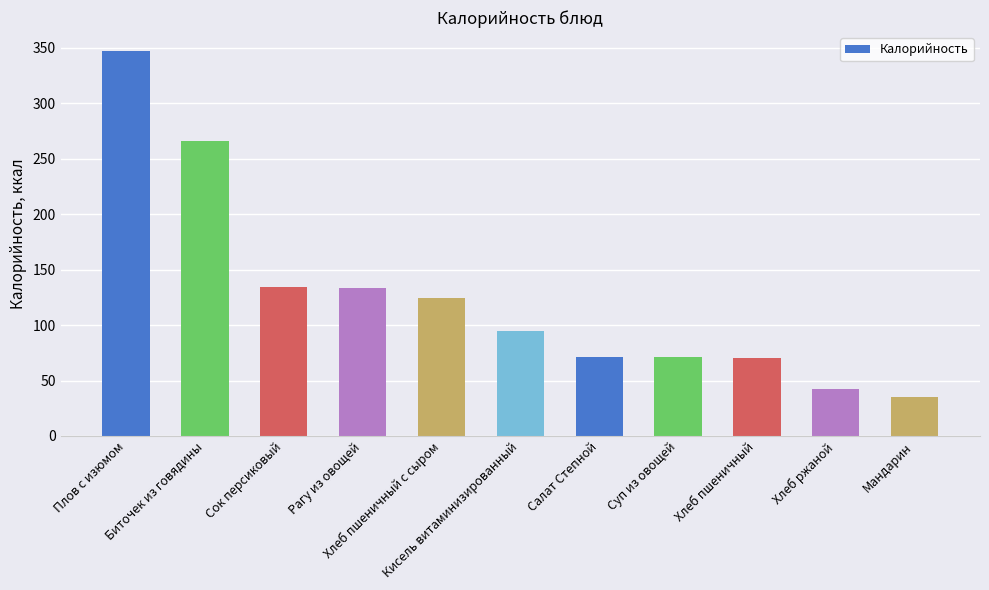

What is the difference between the values at Хлеб ржаной and Рагу из овощей?

90.6